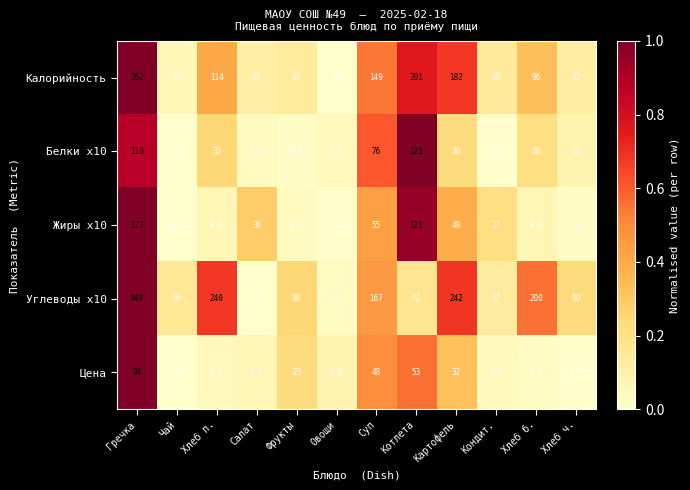

At which category does the chart reach its minimum across all series?

Чай